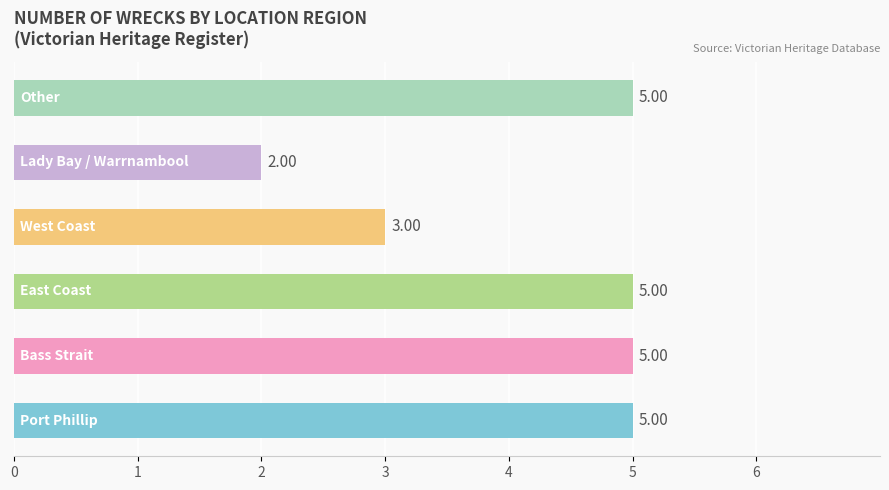

Which label corresponds to the smallest value in the chart?

Lady Bay / Warrnambool